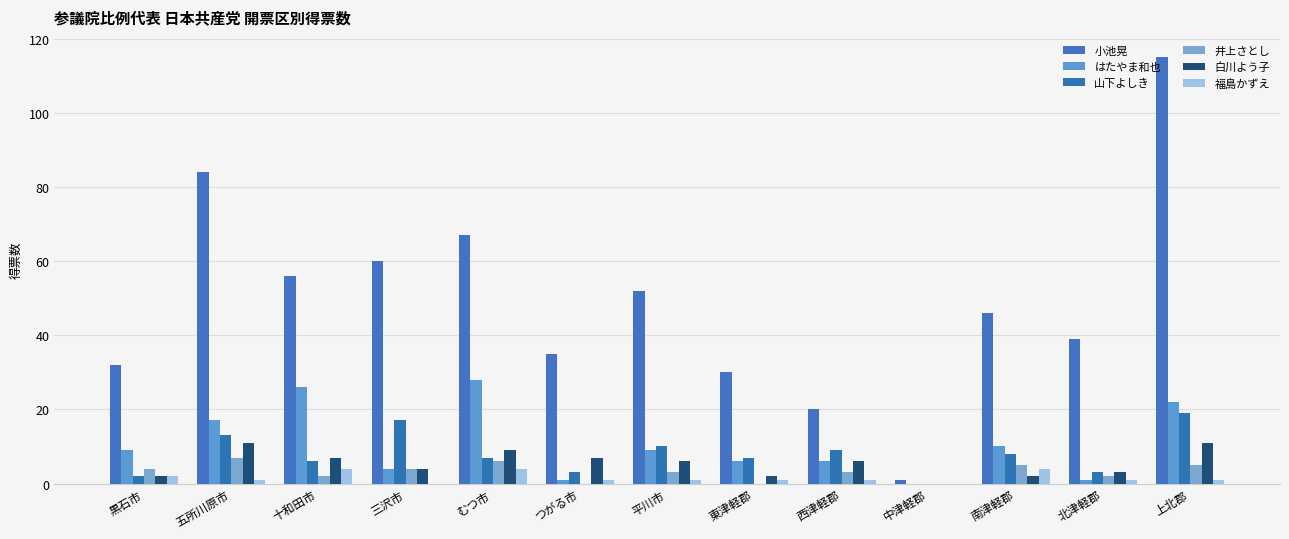

Are the bars horizontal?

No